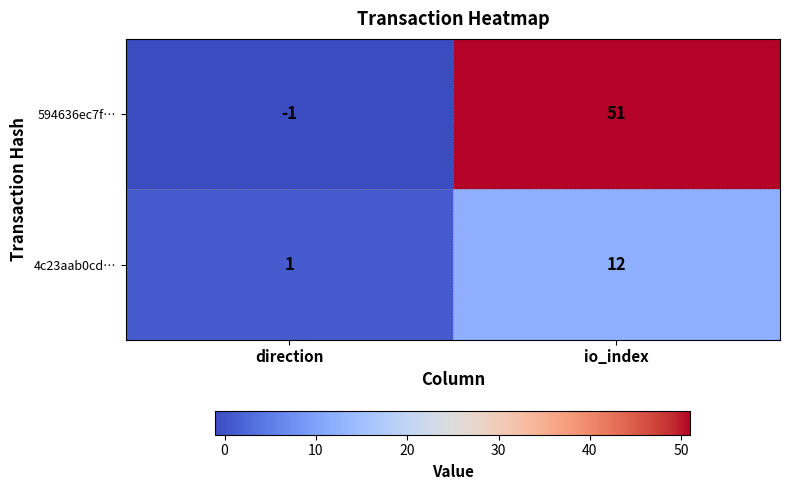

At how many categories does at least one series exceed 49?

1